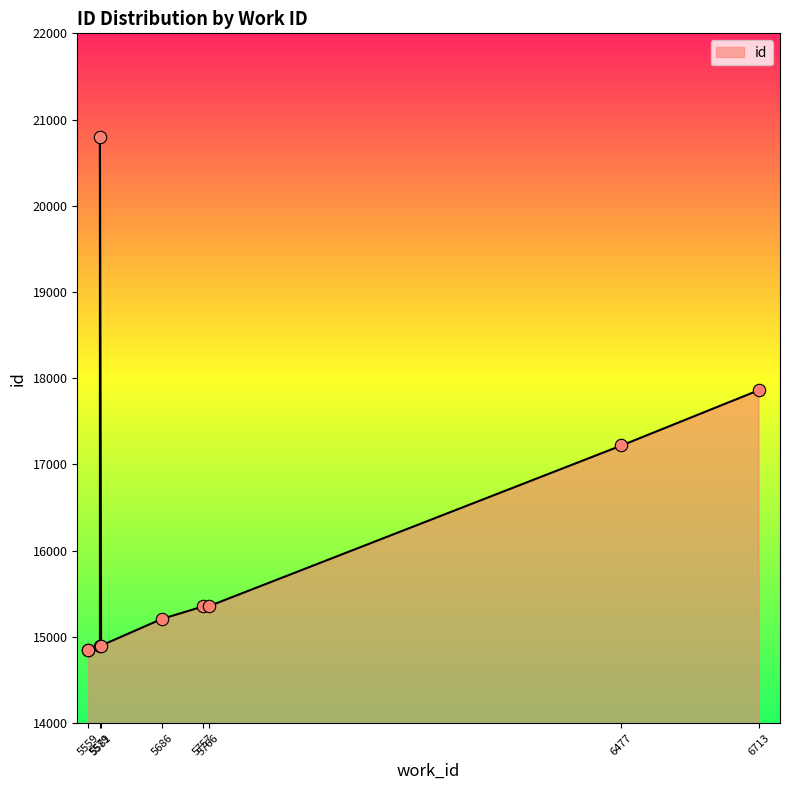

What is the ratio of the value at 5686 to the value at 5579?

0.7